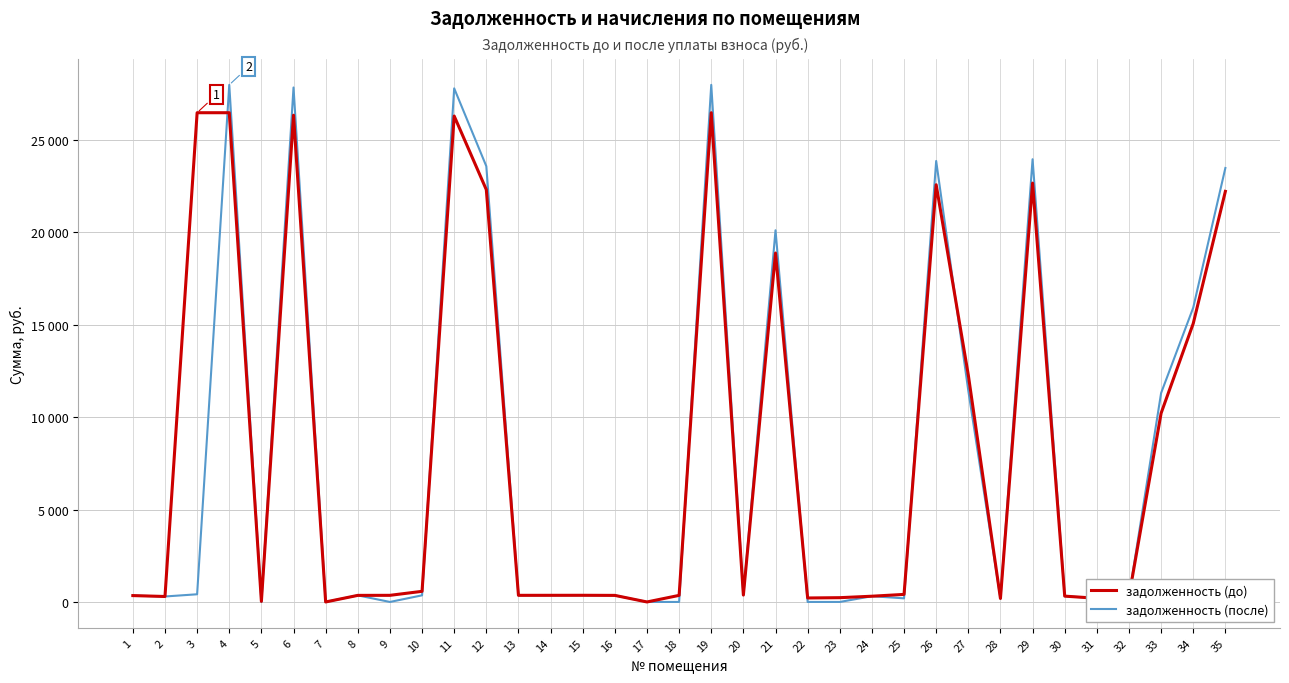

What are all the series names shown in the legend?

задолженность (до), задолженность (после)